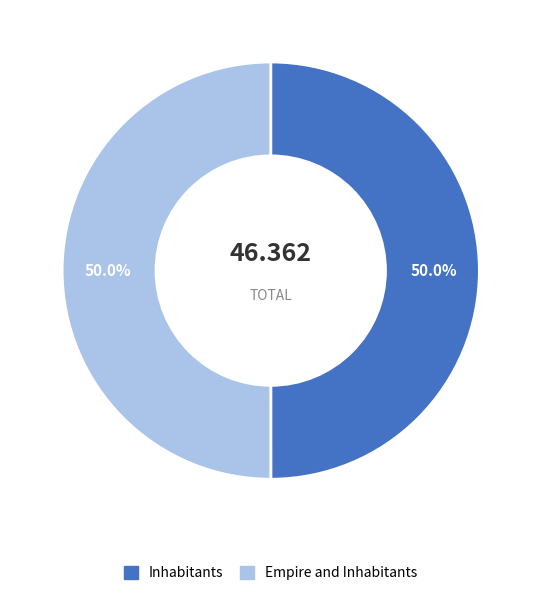

Combined, do Inhabitants and Empire and Inhabitants account for over 50%?

Yes